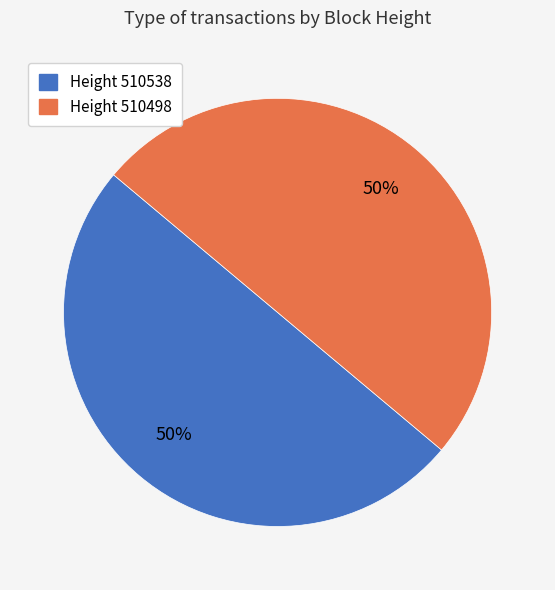

To the nearest percent, what percentage of the pie is Height 510498?

50%